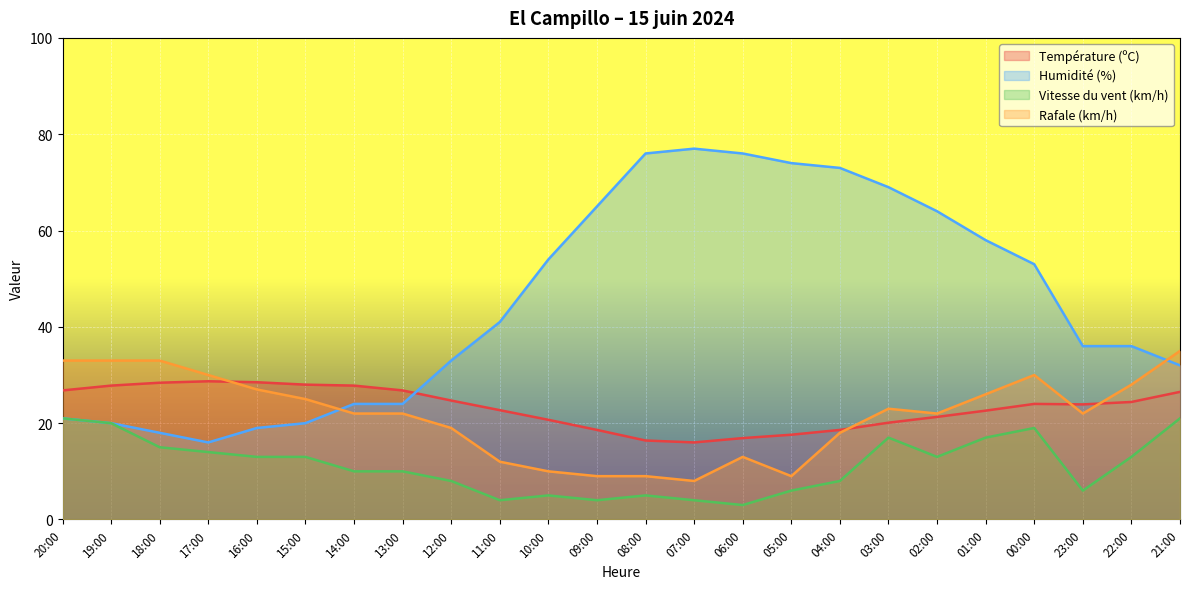

What are all the series names shown in the legend?

Température (ºC), Humidité (%), Vitesse du vent (km/h), Rafale (km/h)